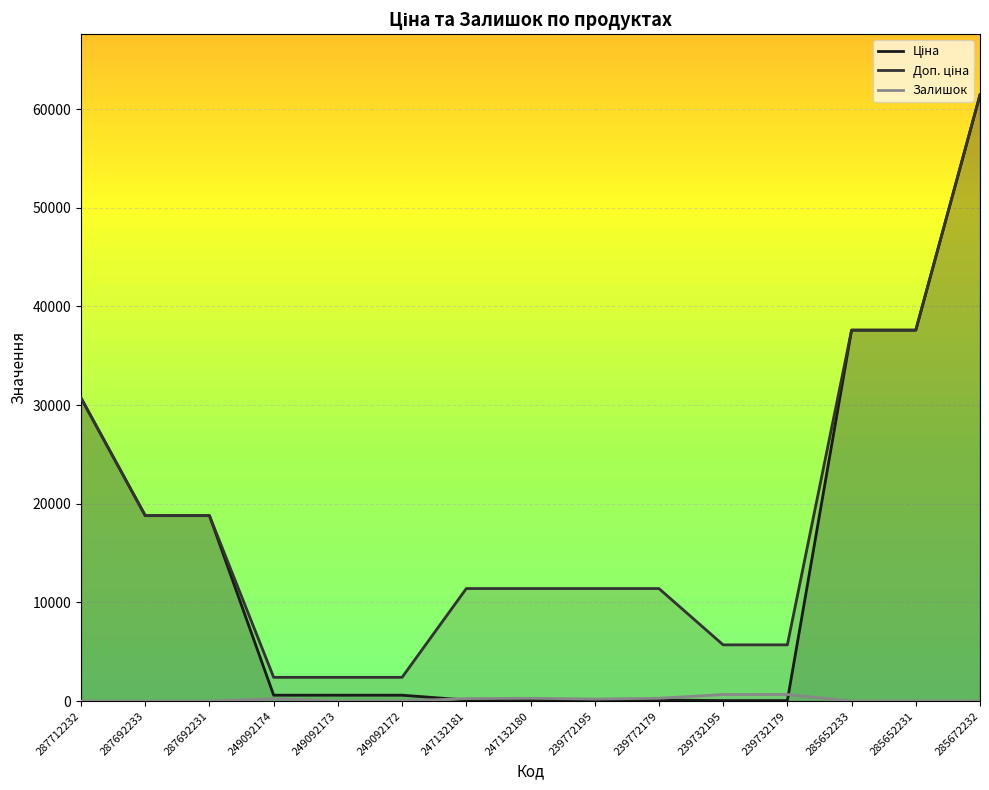

Is the value of Залишок at 239772195 greater than the value of Ціна at 249092172?

No